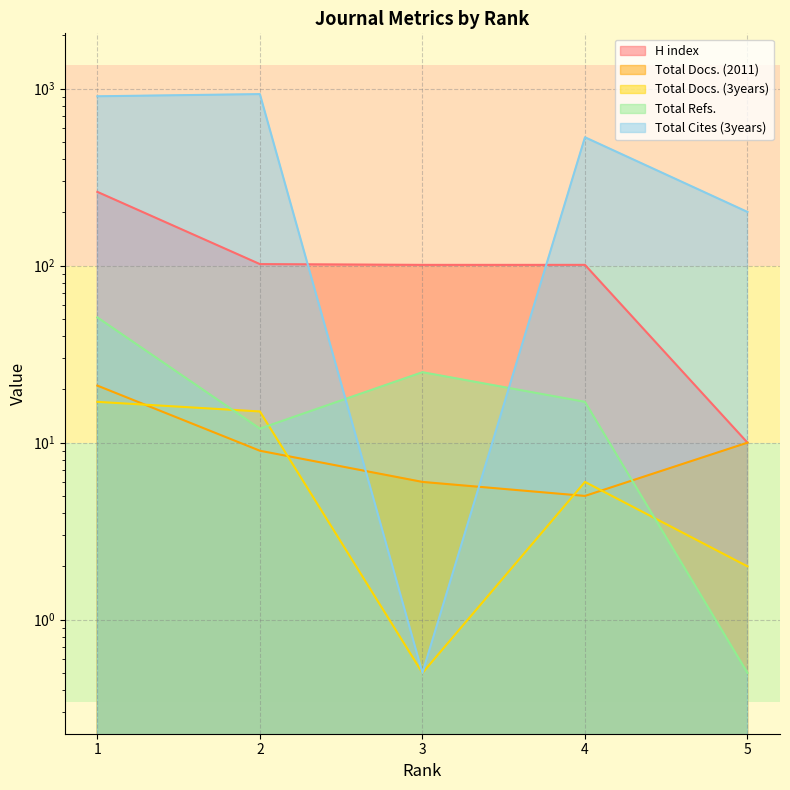

What is the maximum value for H index?

261.0